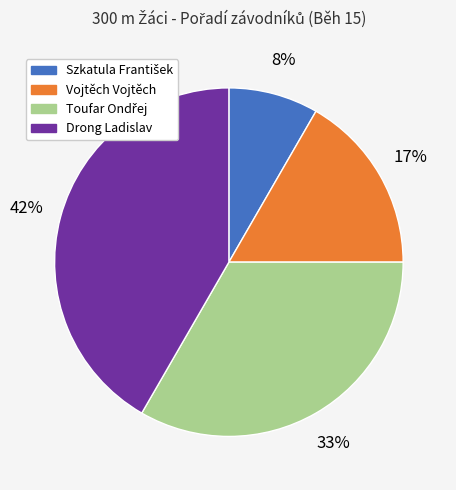

Is it true that Drong Ladislav is 42% of the pie?

True